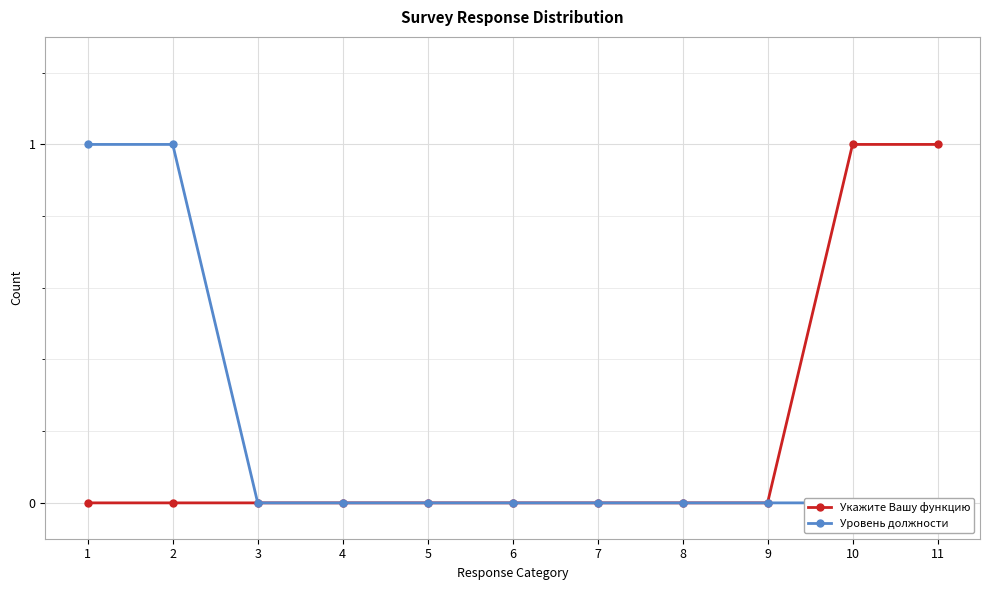

How many data points does each series have?

11